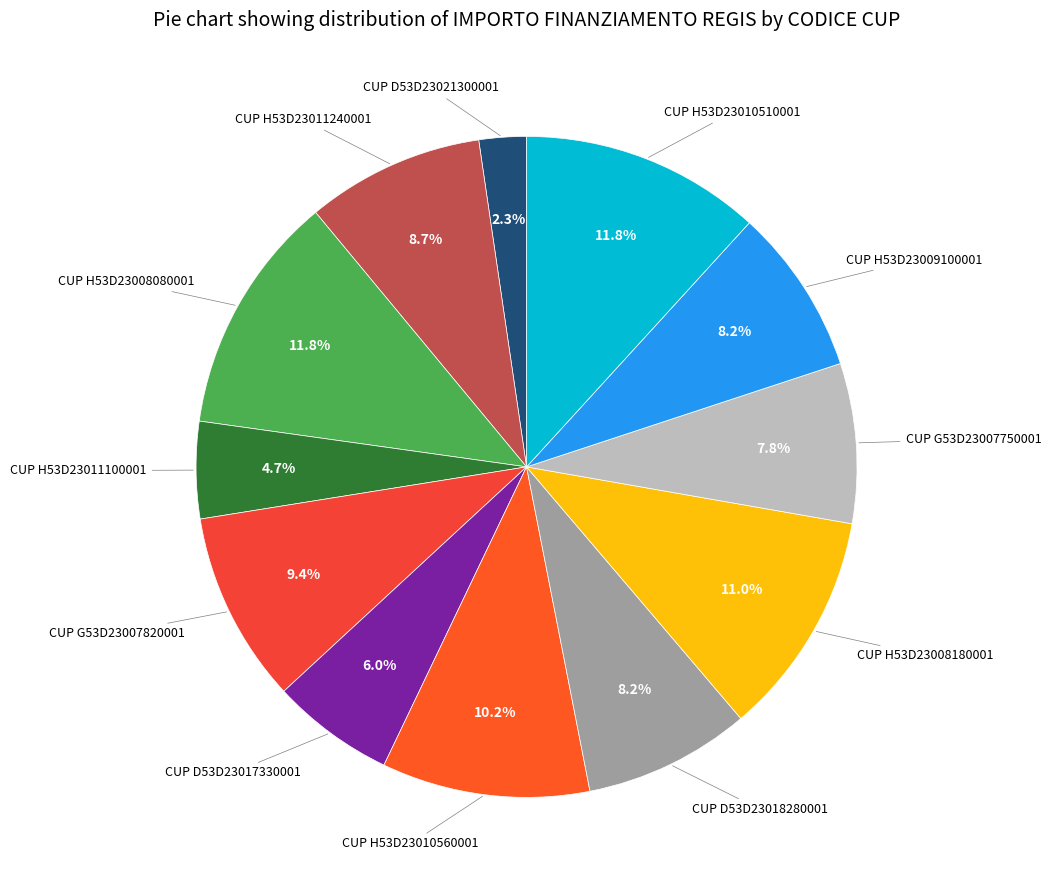

Combined, what portion of the pie is CUP H53D23011100001 and CUP G53D23007820001?

14.1%